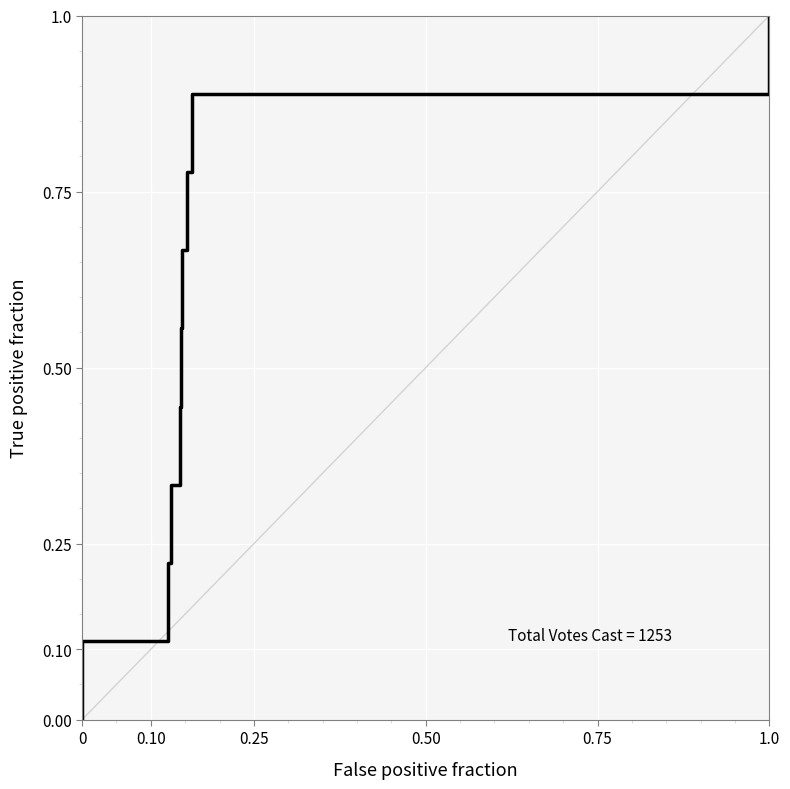

What is the greatest value displayed?

1.0